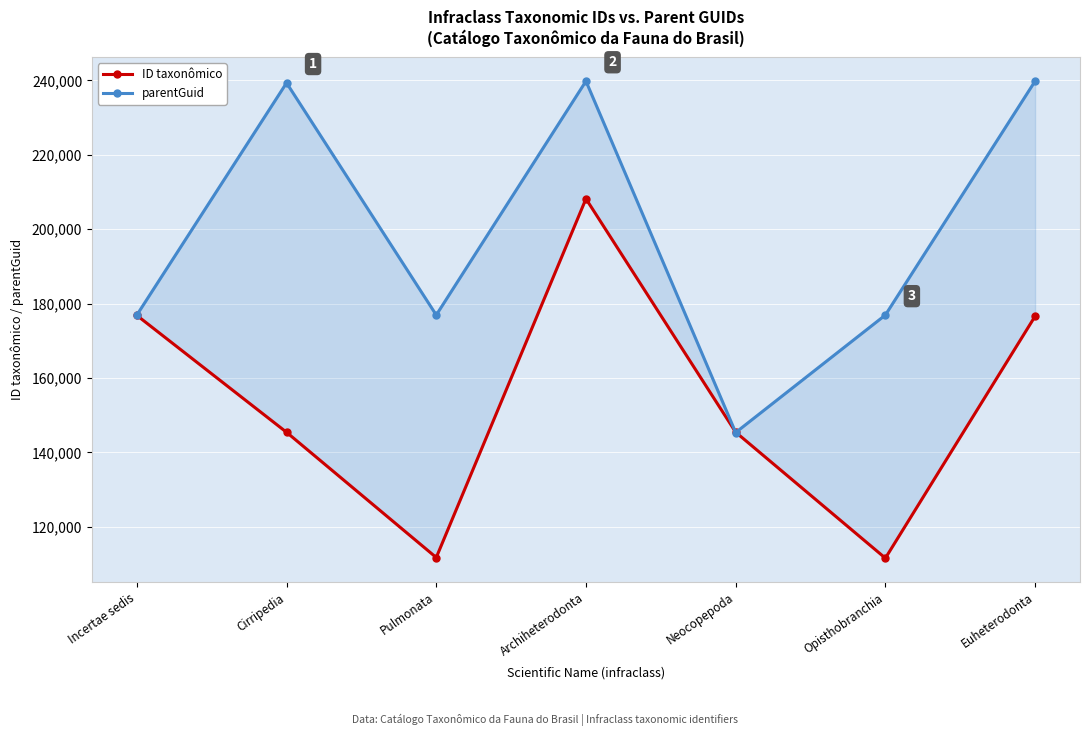

Is the value of ID taxonômico at Archiheterodonta greater than the value of parentGuid at Cirripedia?

No